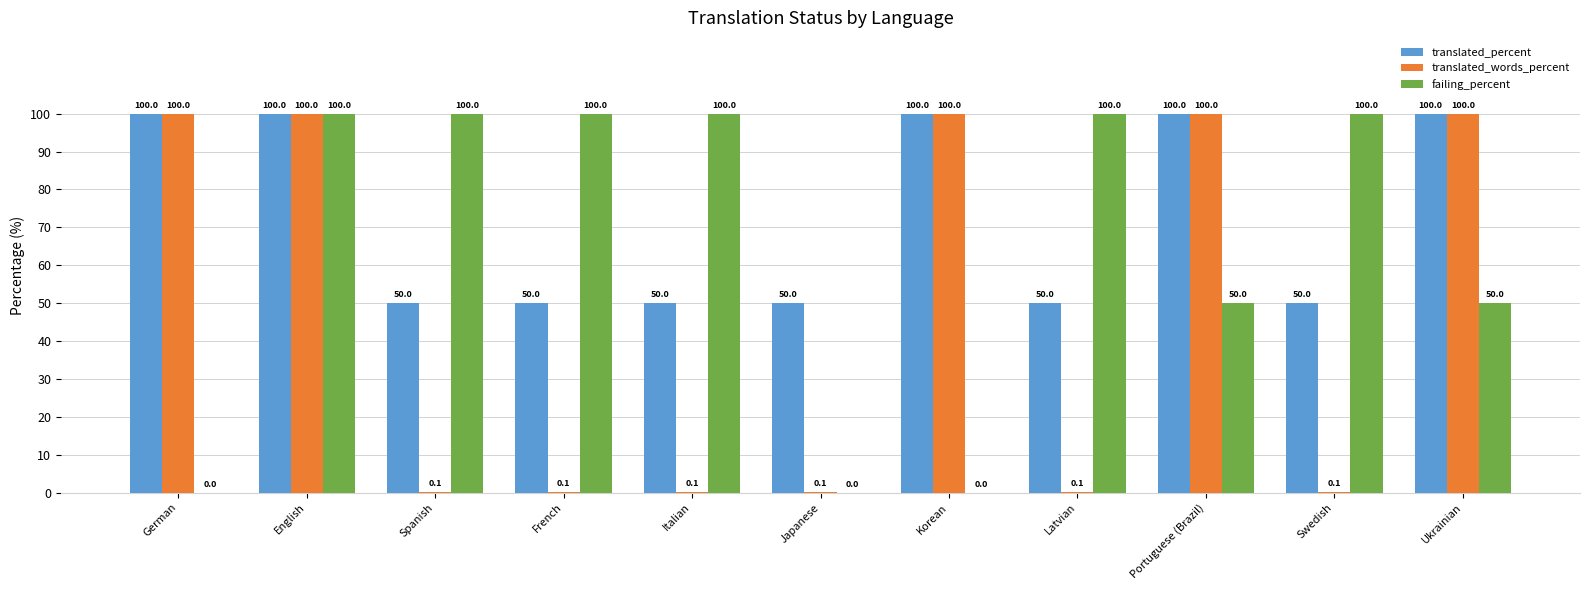

What is the total value across all series at English?

300.0